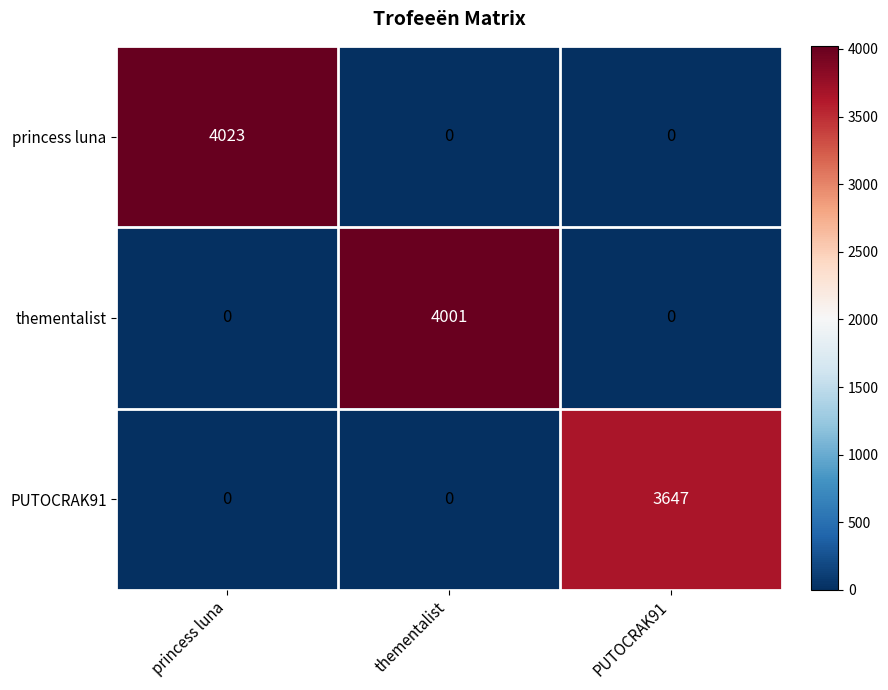

List the series in order of their peak value, highest first.

princess luna, thementalist, PUTOCRAK91